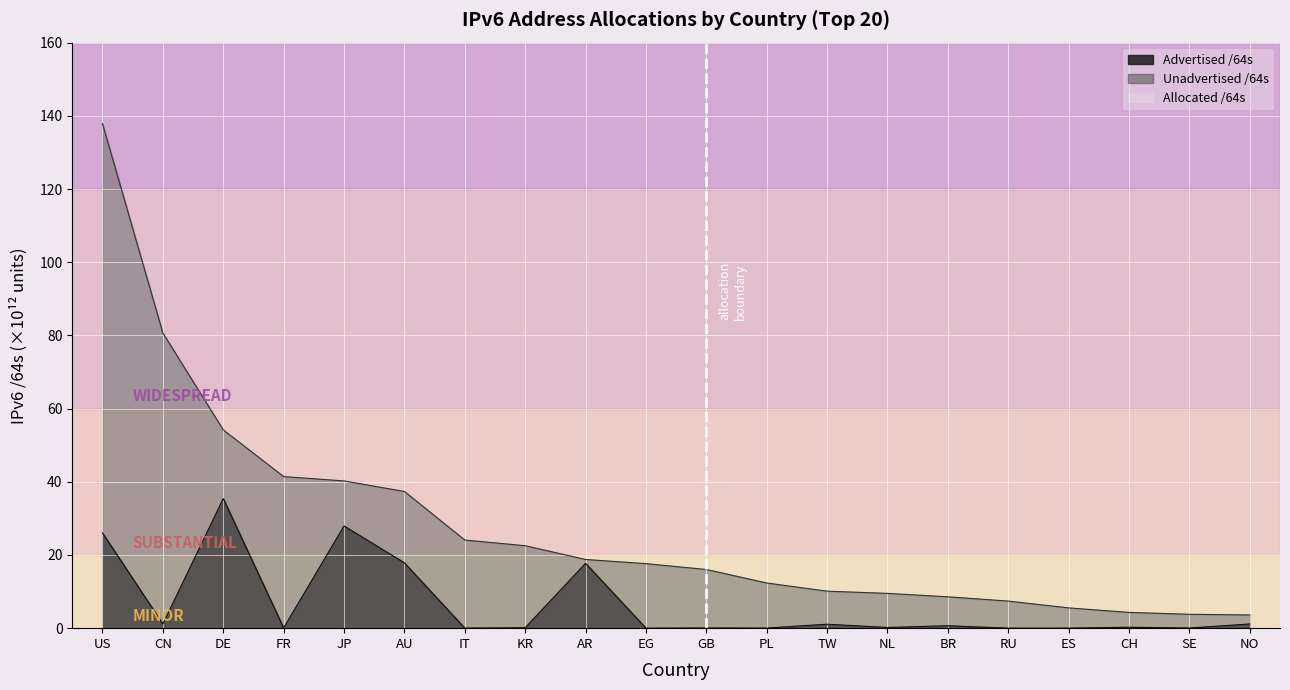

How many data points does each series have?

20